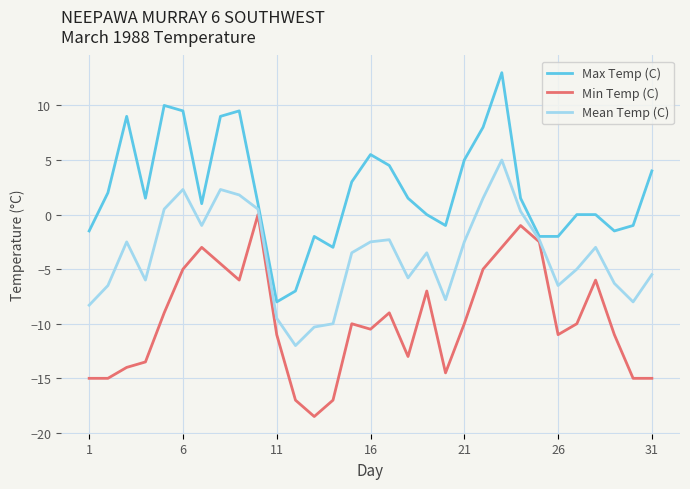

Which series has the largest total across all categories?

Max Temp (C)